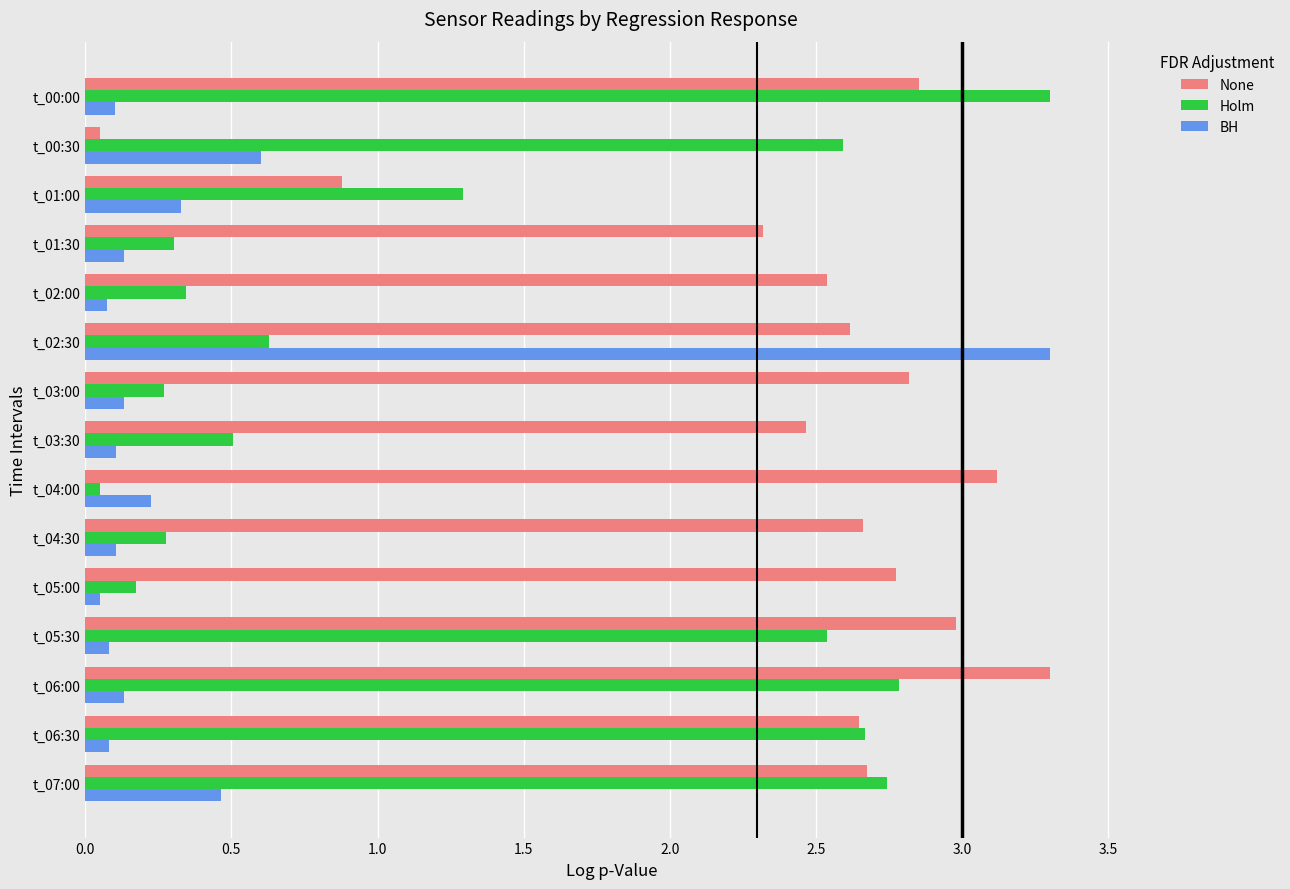

Is the value of None at t_01:30 greater than the value of BH at t_04:30?

Yes